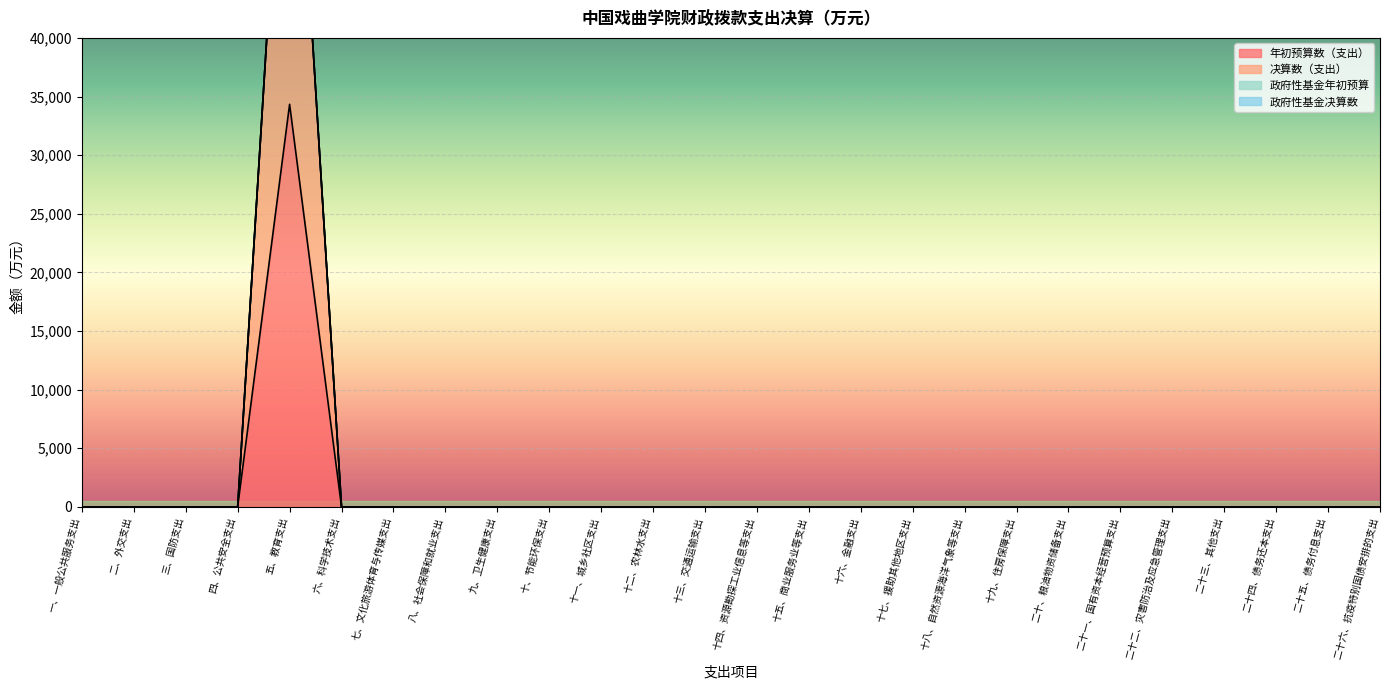

Between 二十、粮油物资储备支出 and 二十四、债务还本支出, which is larger?

二十、粮油物资储备支出